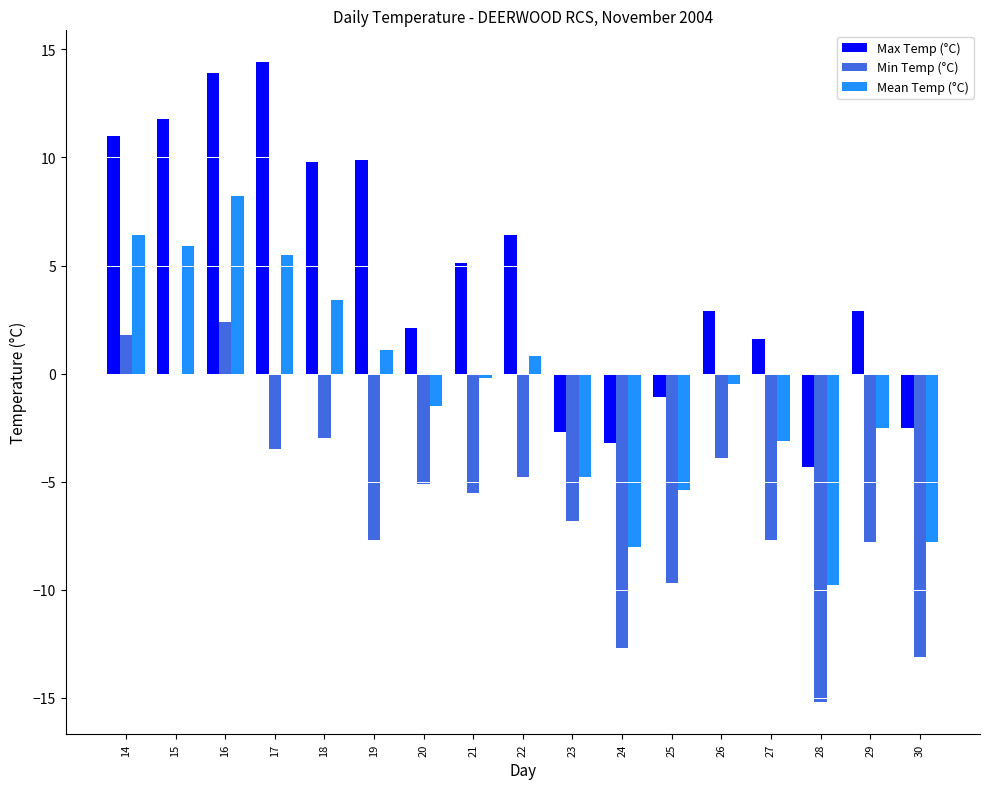

What is the average value of the Min Temp (°C) series?

-6.0